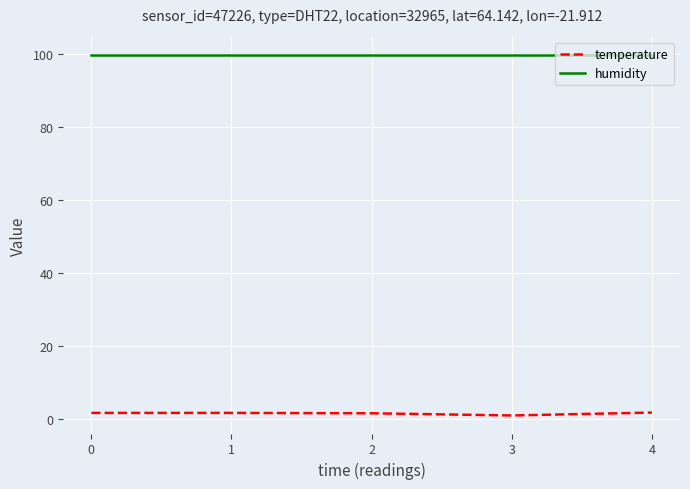

True or false: humidity has a value of 56.0 at 1.

False